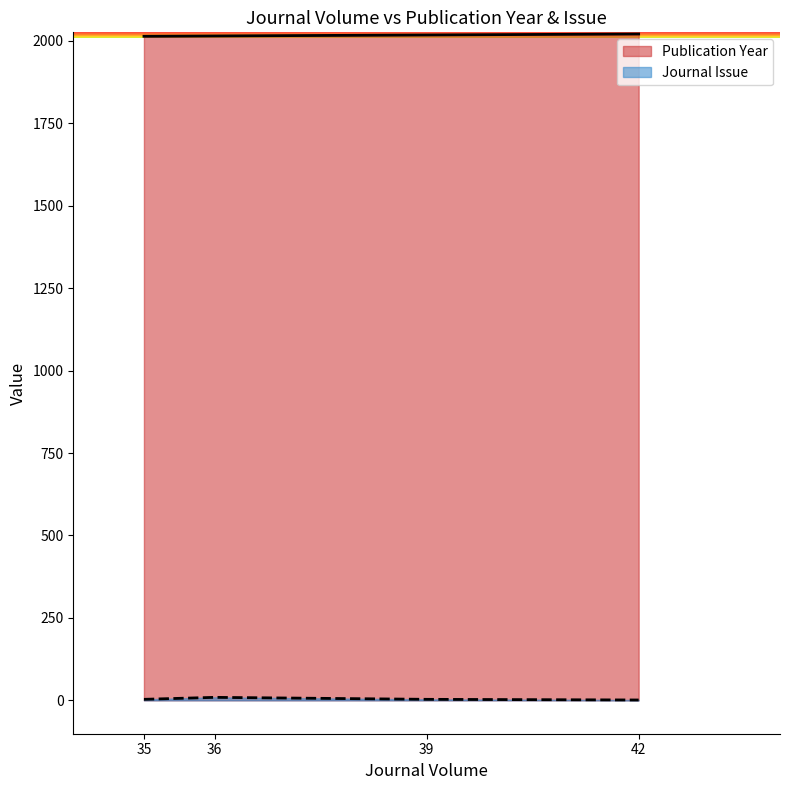

What is the difference between the highest and lowest values at 36?

2006